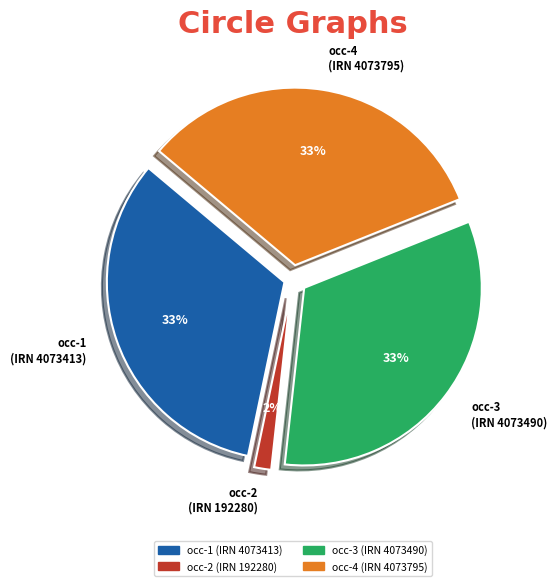

How many slices are in this pie chart?

4